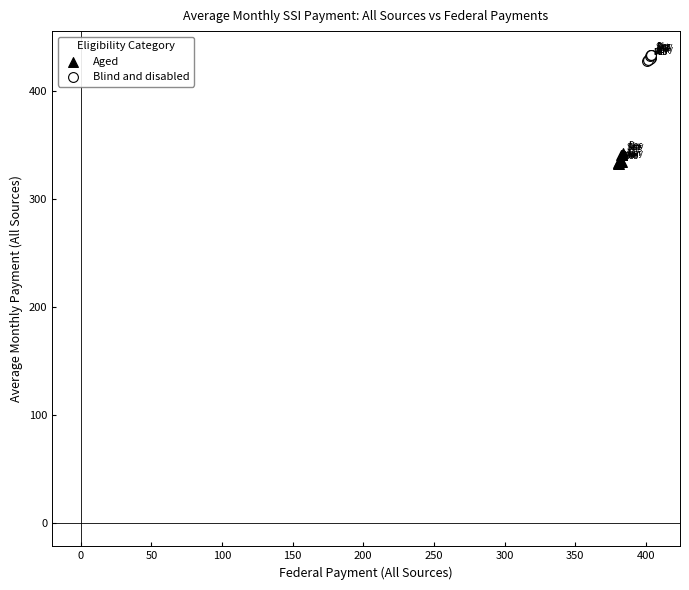

Which series reaches the minimum Y coordinate?

Aged